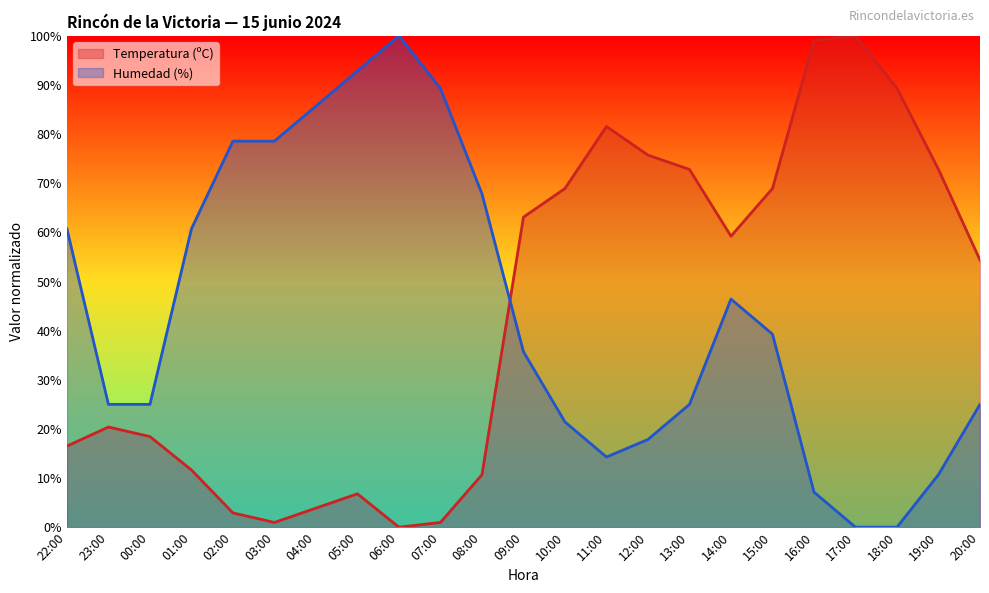

What is the value of the Temperatura (ºC) point at the 13th from the left?

68.9